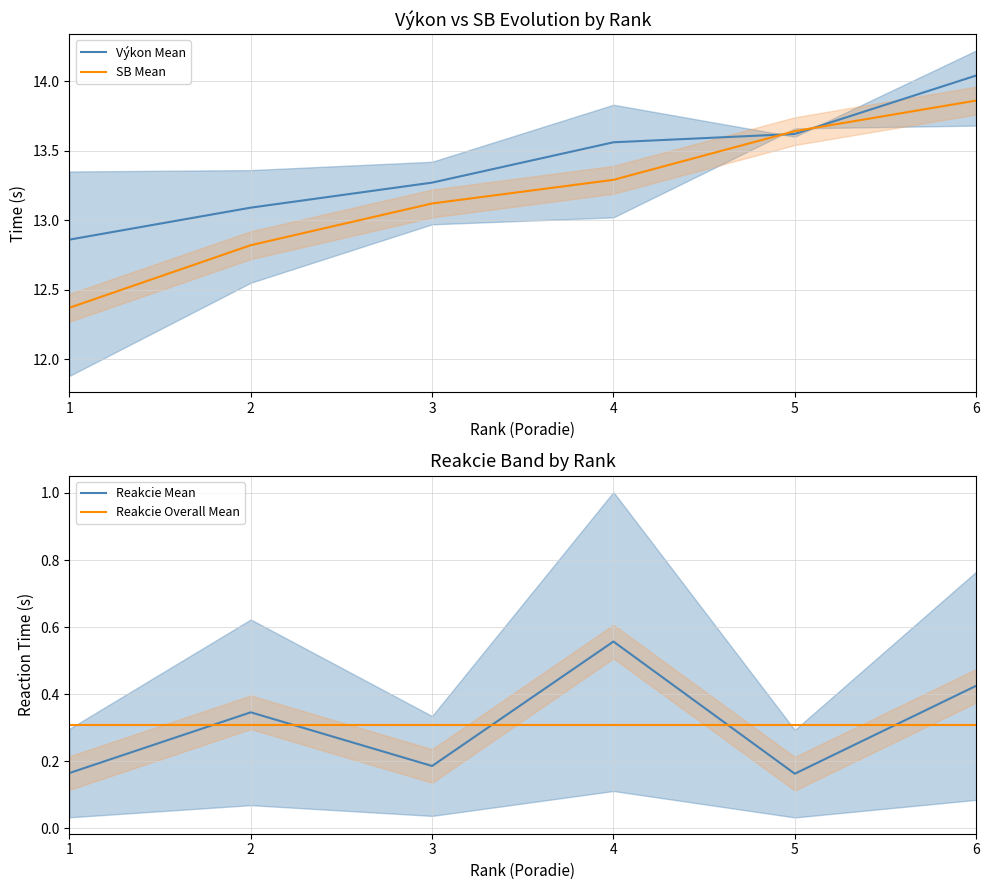

Read the Reakcie Mean value at 4.

0.6